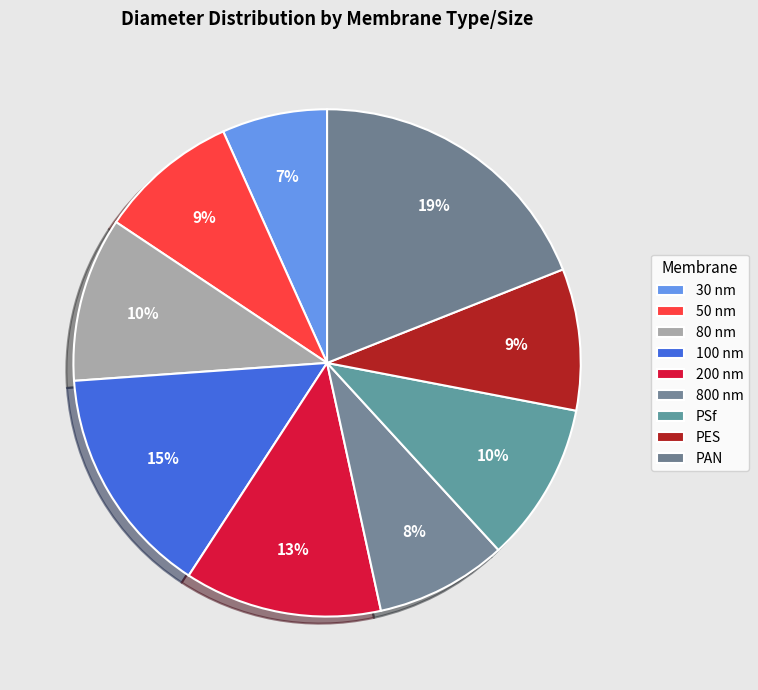

Does any single category account for the majority?

No